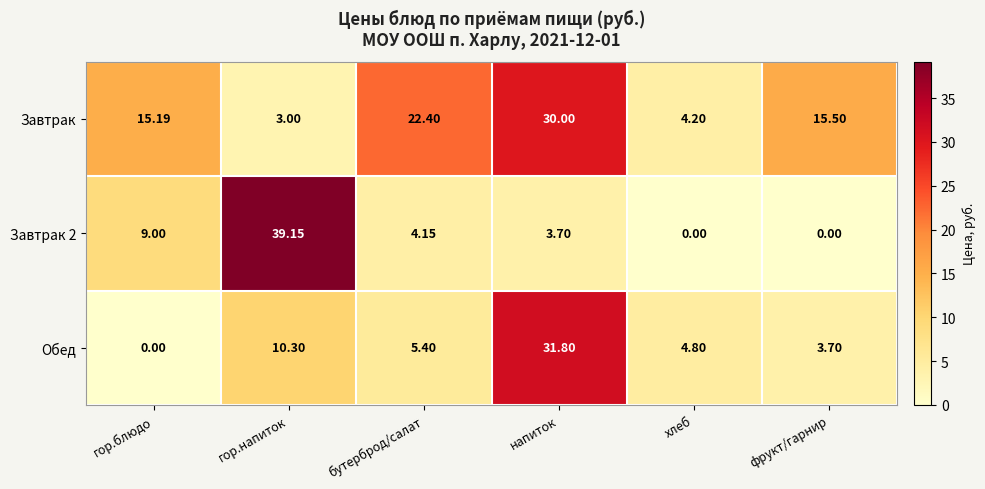

At which label does Завтрак first exceed 15?

гор.блюдо